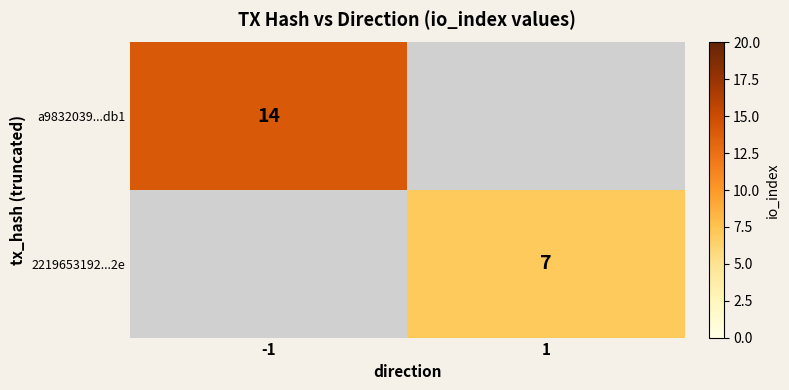

Count the number of categories in the chart.

2